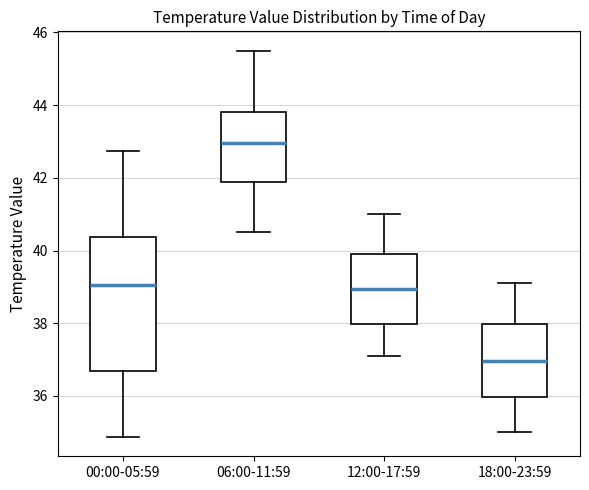

Where is the upper edge of the box for 18:00-23:59 on the y-axis? The values are not printed on the chart, so give them approximately, as read against the axis.

38.0